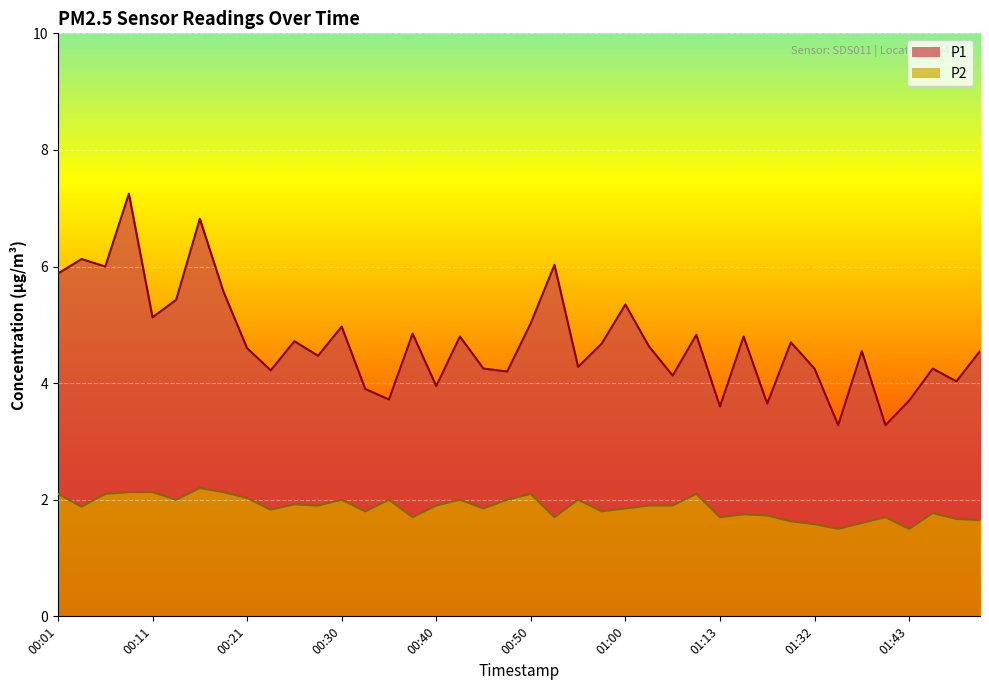

What is the difference between the second highest and minimum values in the P1 series?

3.5